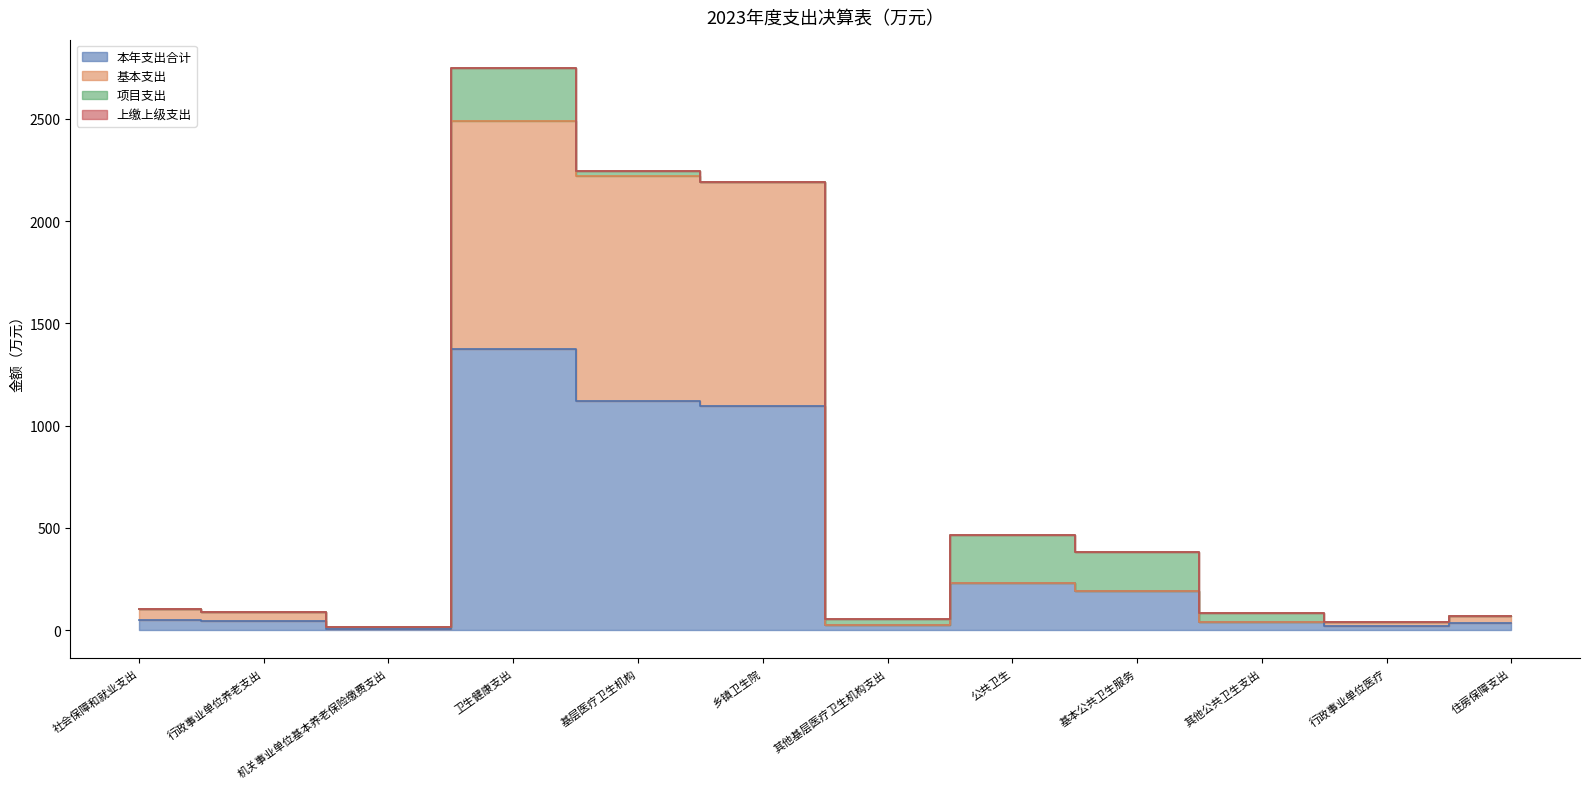

Where is 本年支出合计 nearest to the value 691?

乡镇卫生院